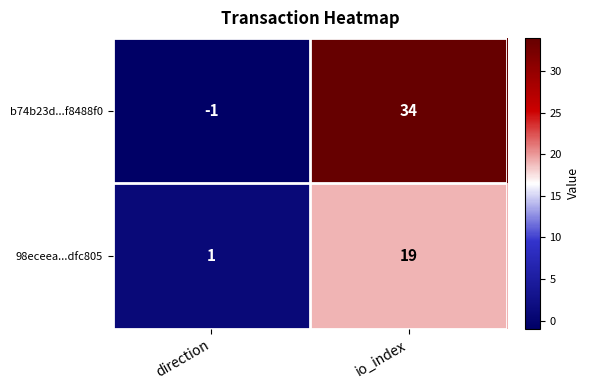

How many categories are shown in the chart?

2